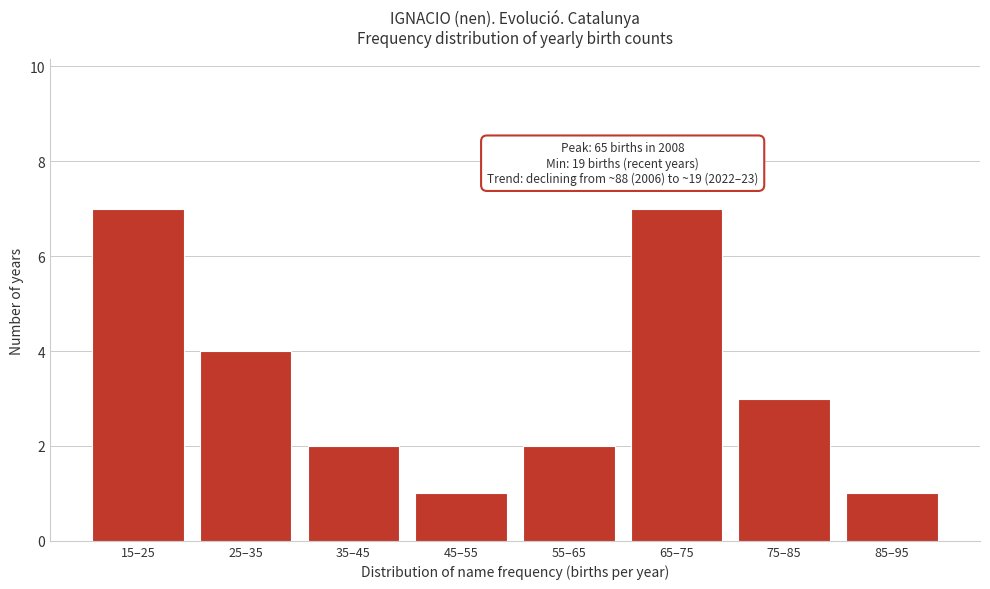

Reading left to right, list all the values displayed in this chart.

7	4	2	1	2	7	3	1